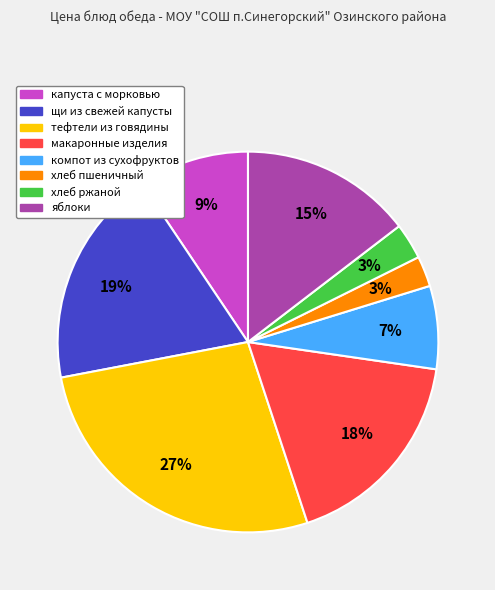

Between щи из свежей капусты and компот из сухофруктов, which is larger?

щи из свежей капусты